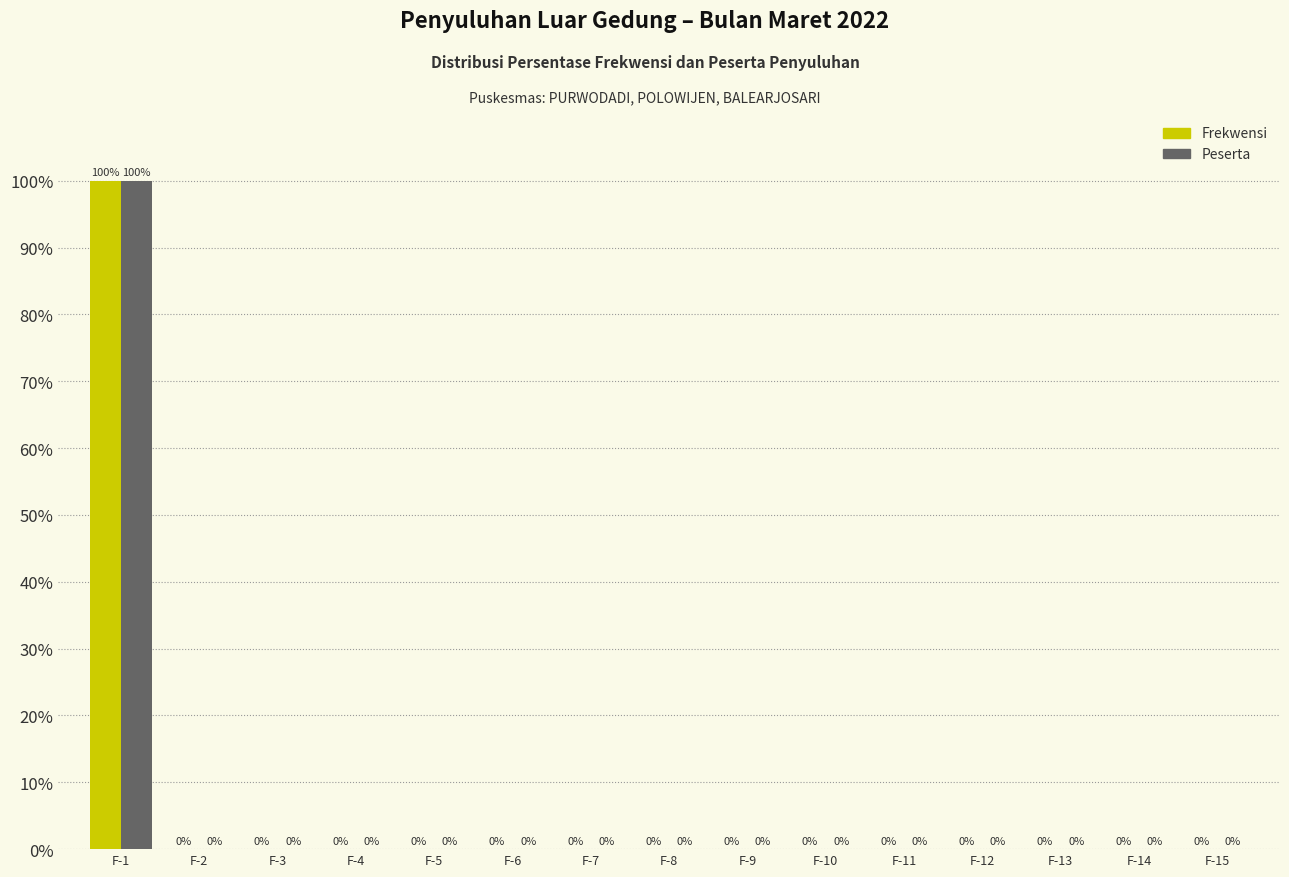

Reading left to right, what are all the values shown in this chart?

Frekwensi: F-1=100	F-2=0	F-3=0	F-4=0	F-5=0	F-6=0	F-7=0	F-8=0	F-9=0	F-10=0	F-11=0	F-12=0	F-13=0	F-14=0	F-15=0
Peserta: F-1=100	F-2=0	F-3=0	F-4=0	F-5=0	F-6=0	F-7=0	F-8=0	F-9=0	F-10=0	F-11=0	F-12=0	F-13=0	F-14=0	F-15=0